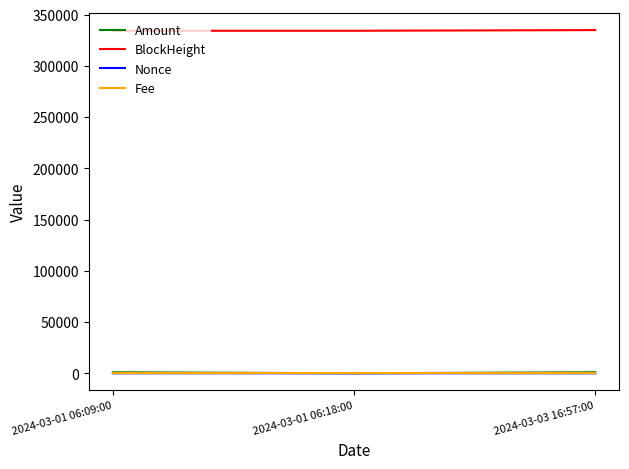

The Fee series shows 0.0 at 2024-03-01 06:18:00. True or false?

True